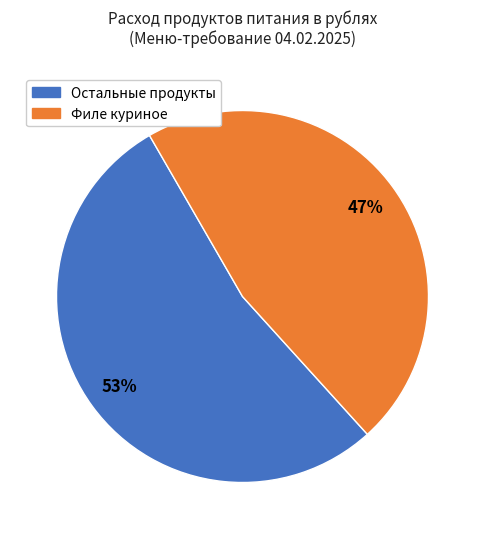

To the nearest percent, what is the average slice percentage?

50%